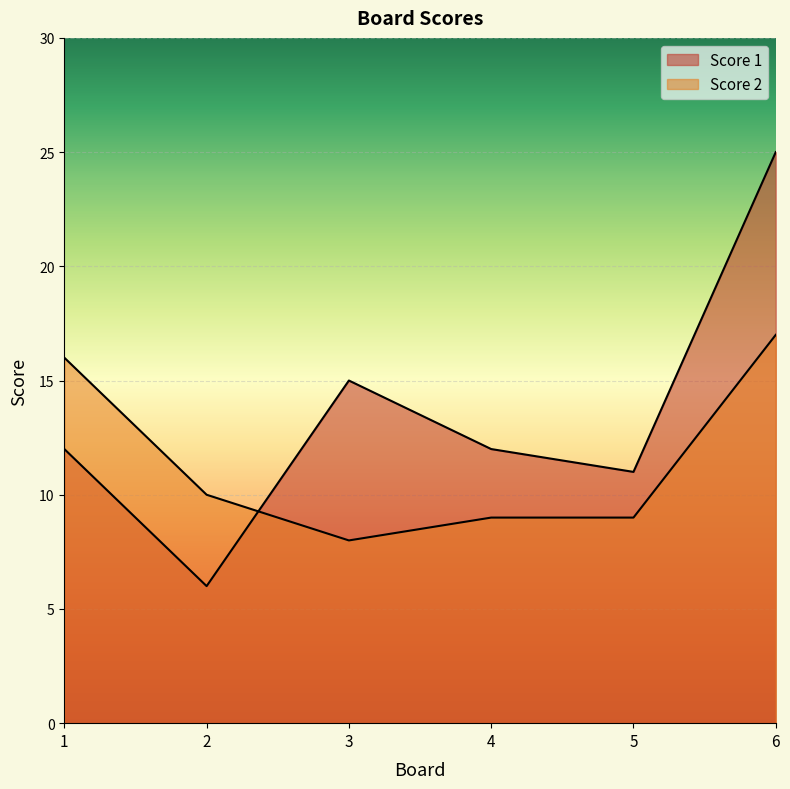

Does the chart display data point markers on the line(s)?

No